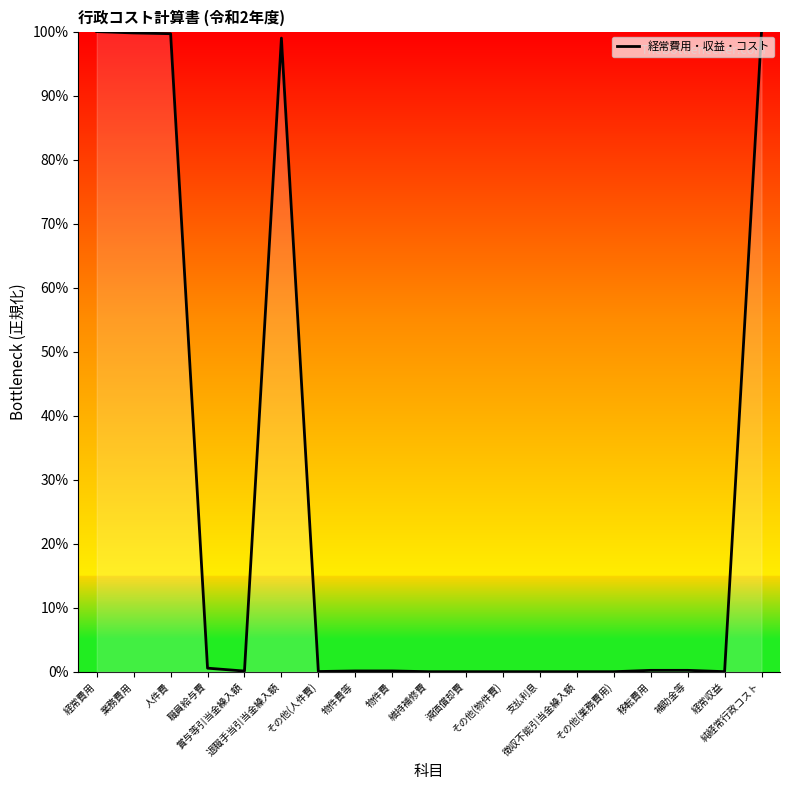

What is the maximum value shown in the chart?

100.0